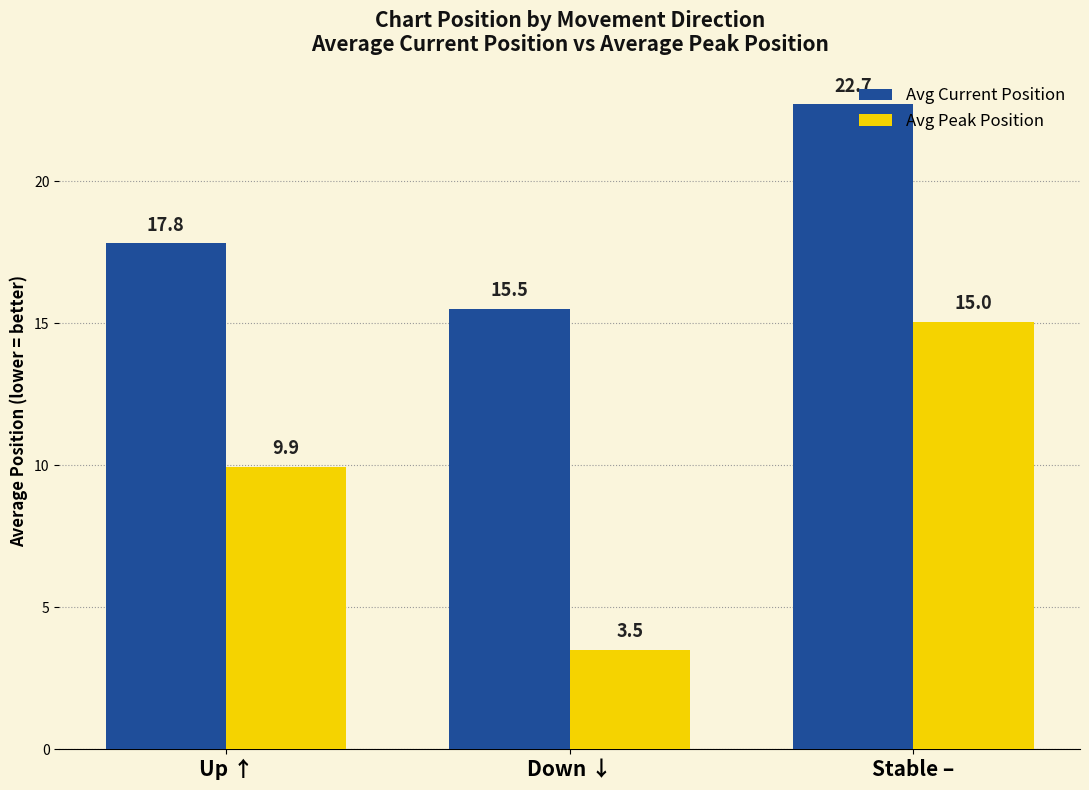

List the labels in order of Avg Peak Position value, largest first.

Stable –, Up ↑, Down ↓